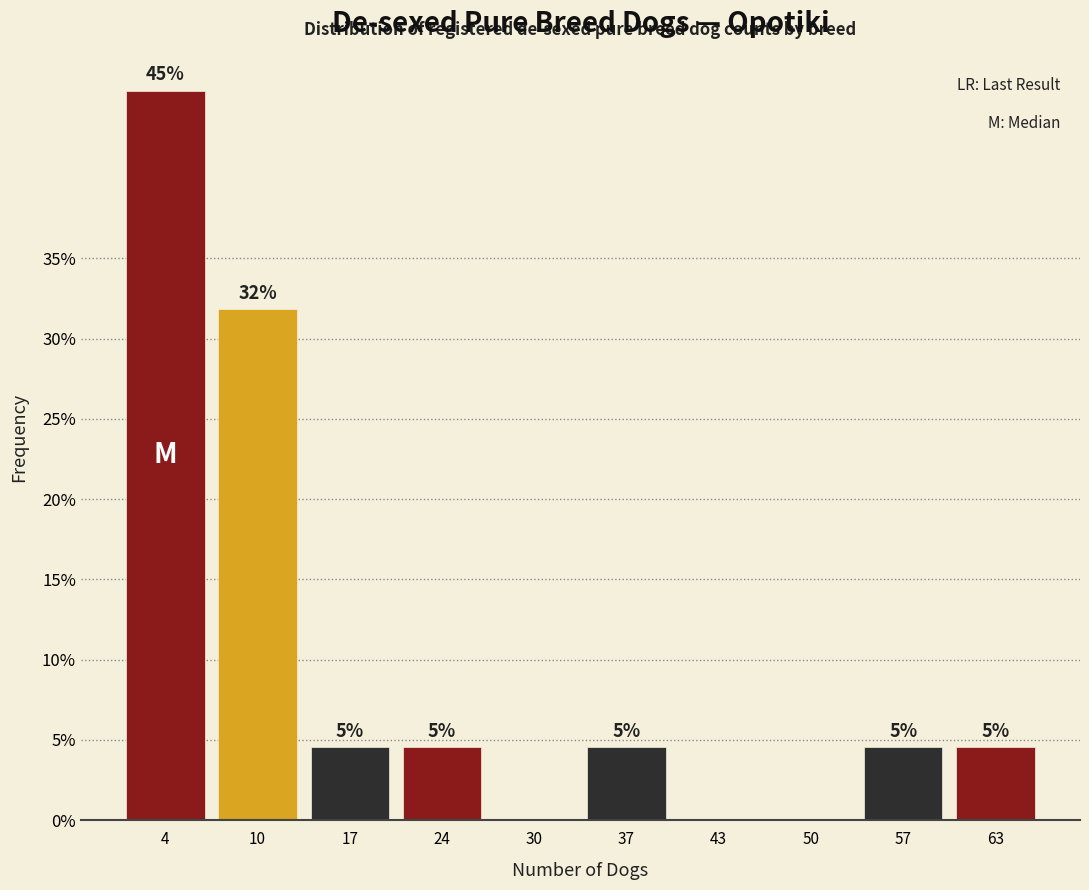

Are the bars horizontal?

No